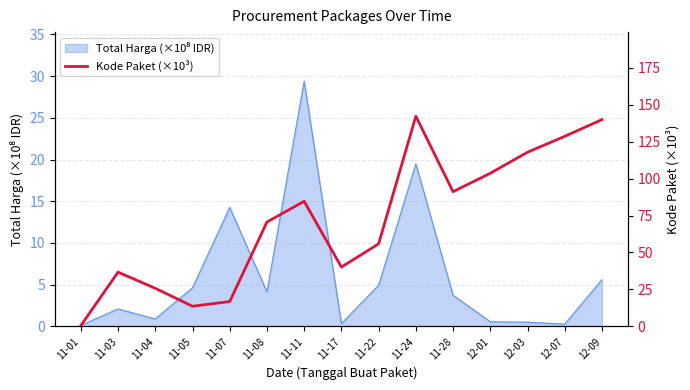

Approximately how many times larger is the value at 11-24 compared to 11-07?

8.4